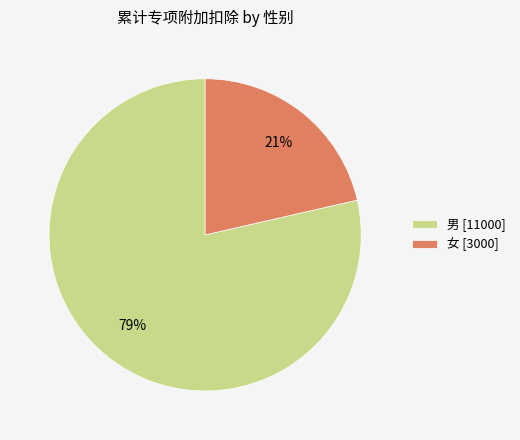

Do 男 [11000] and 女 [3000] together represent more than half of the pie?

Yes